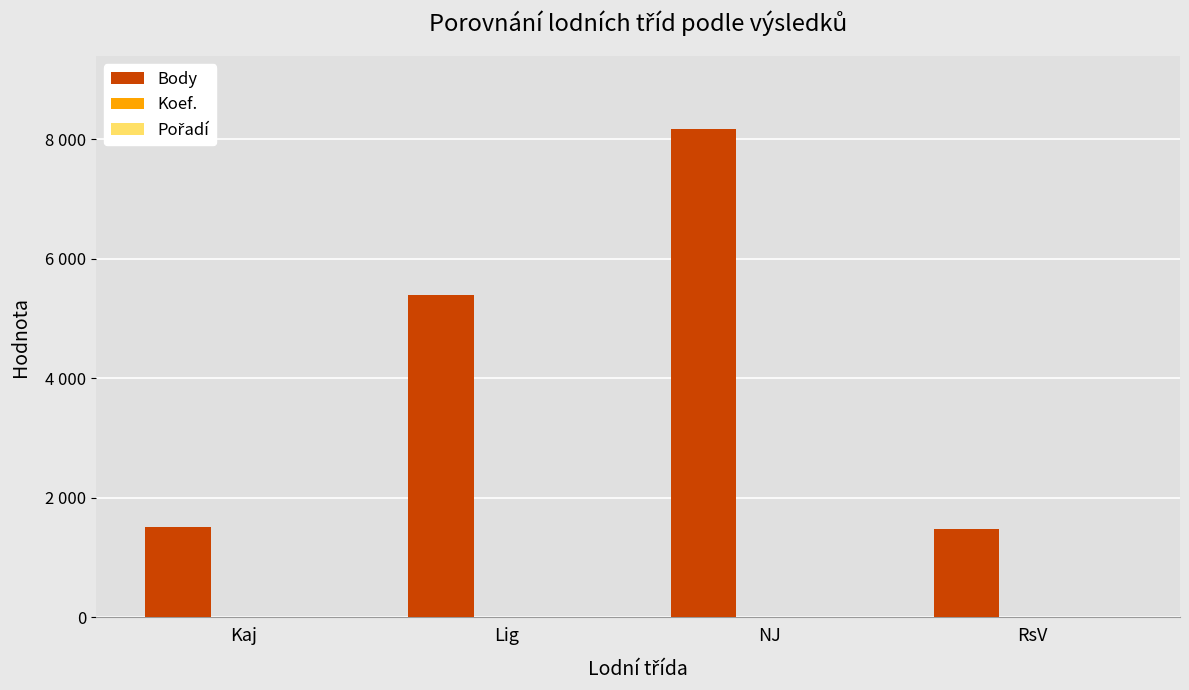

What is the difference between the maximum and second lowest values in the Koef. series?

5.0